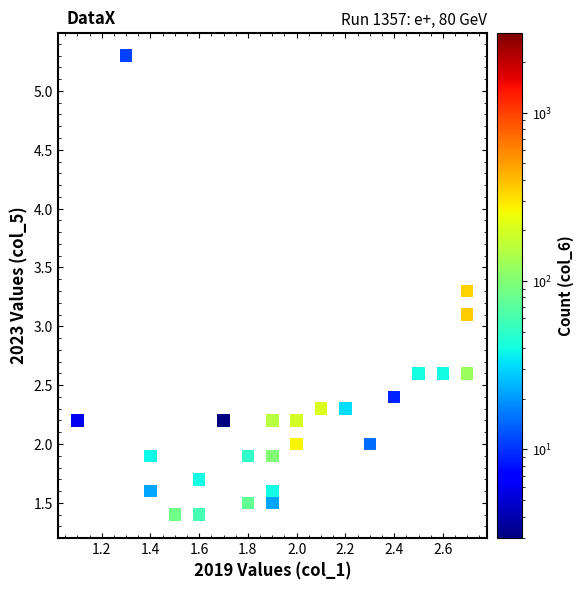

What Y value in the scatter plot is closest to 3?

3.1